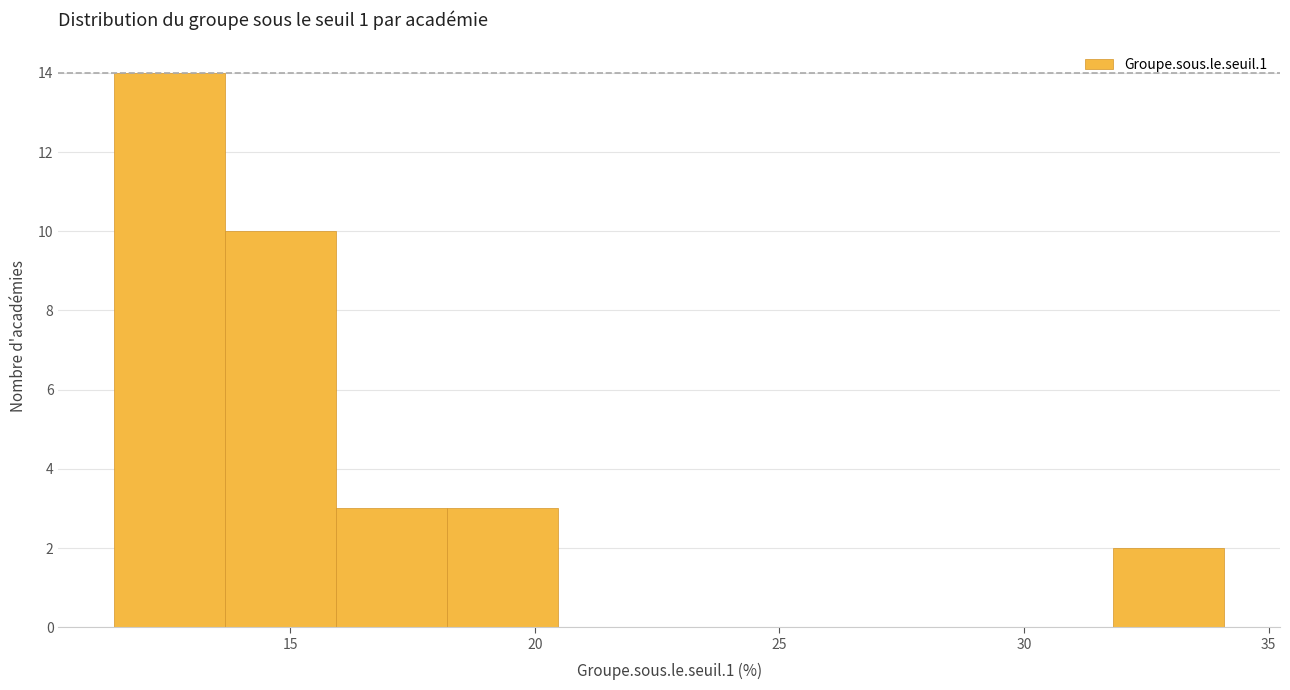

Reading left to right, list every bar in this chart as the range it spans on the x-axis followed by its height. Neither the bar edges nor the heights are printed on the chart, so give them approximately, as read against the axes.

11.5 to 13.5: 14
13.5 to 16.0: 10
16.0 to 18.0: 3
18.0 to 20.5: 3
20.5 to 23.0: 0
23.0 to 25.0: 0
25.0 to 27.5: 0
27.5 to 29.5: 0
29.5 to 32.0: 0
32.0 to 34.0: 2